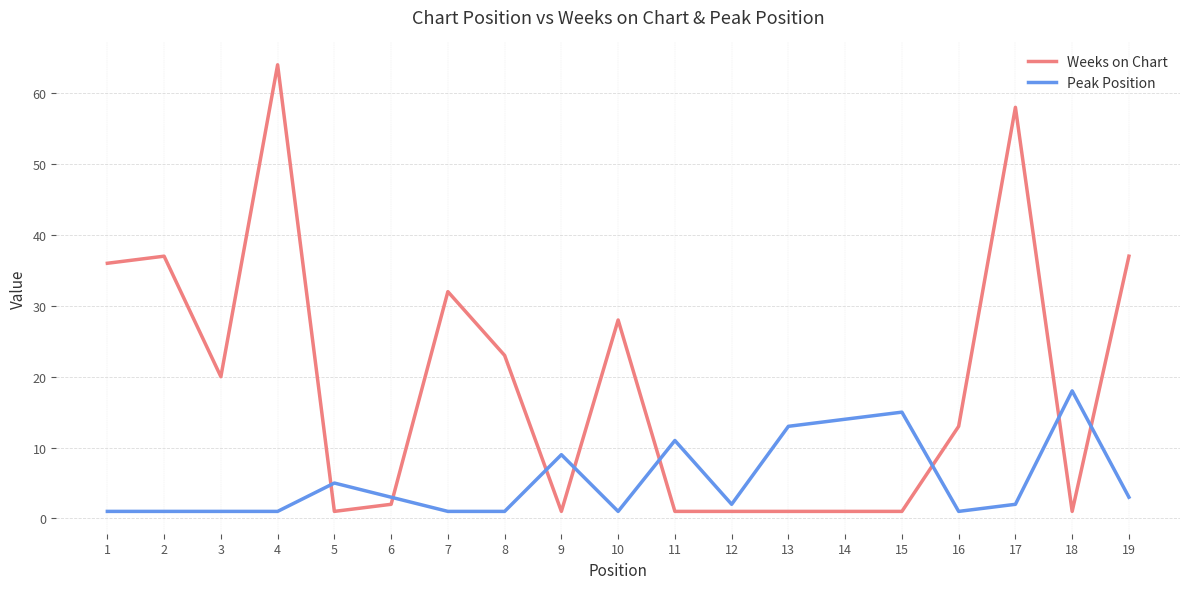

Is it true that Weeks on Chart equals 13 at 19?

False